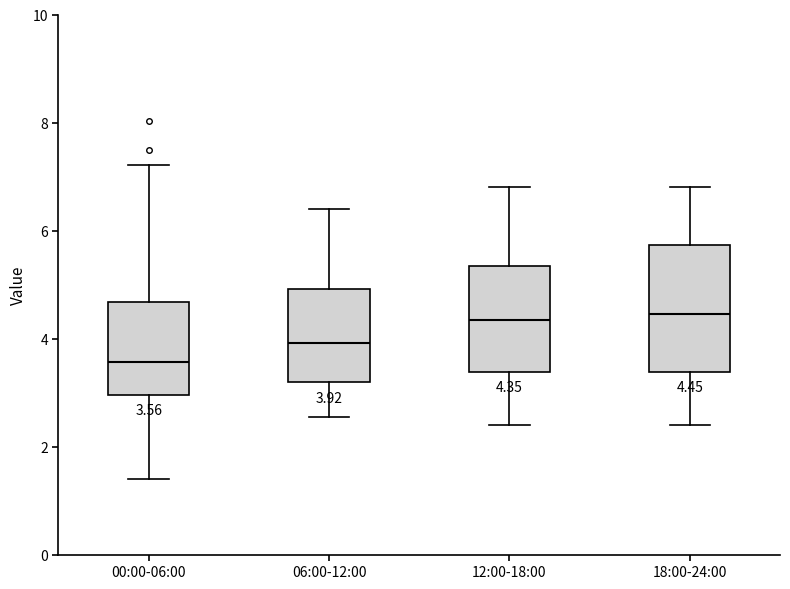

Which box is the tallest, from its lower edge to its upper edge?

18:00-24:00